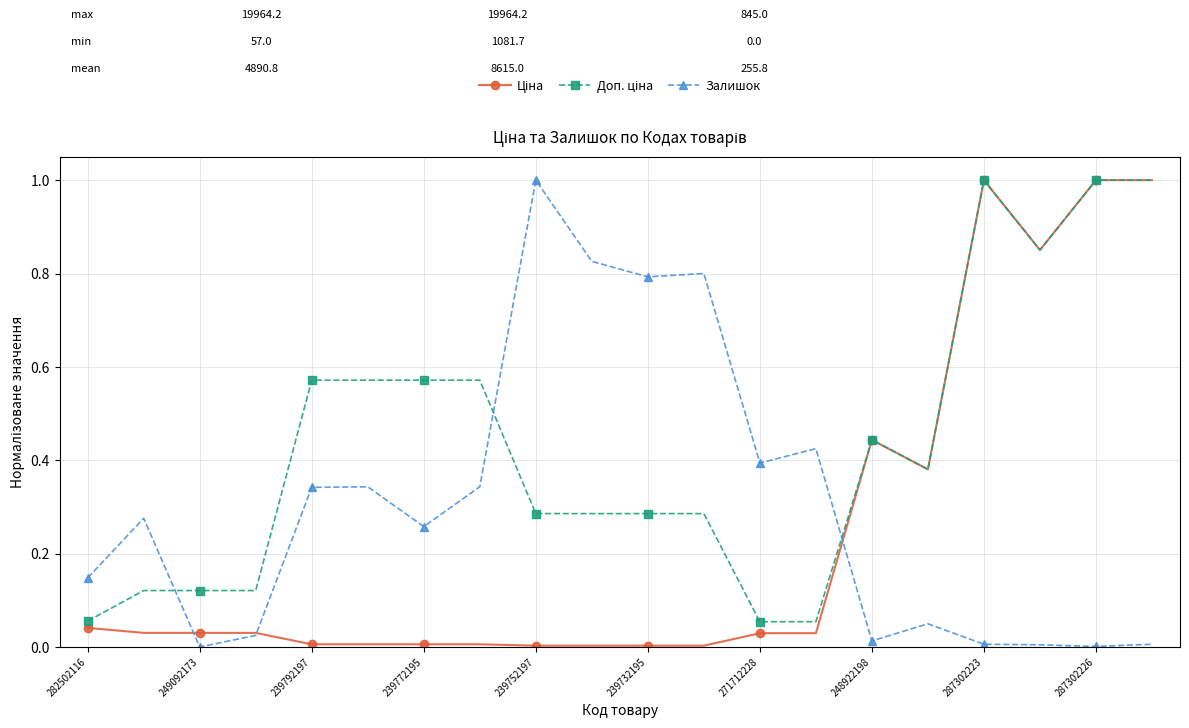

What is the value of the Залишок point at the 9th from the left?

1.0